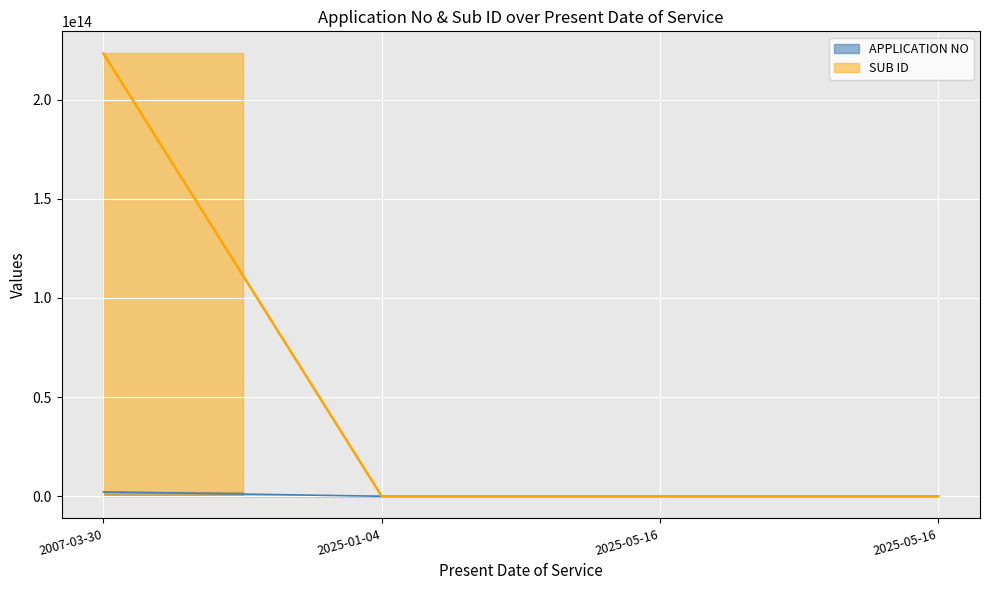

True or false: SUB ID has a value of 16510403 at 2025-01-04.

False